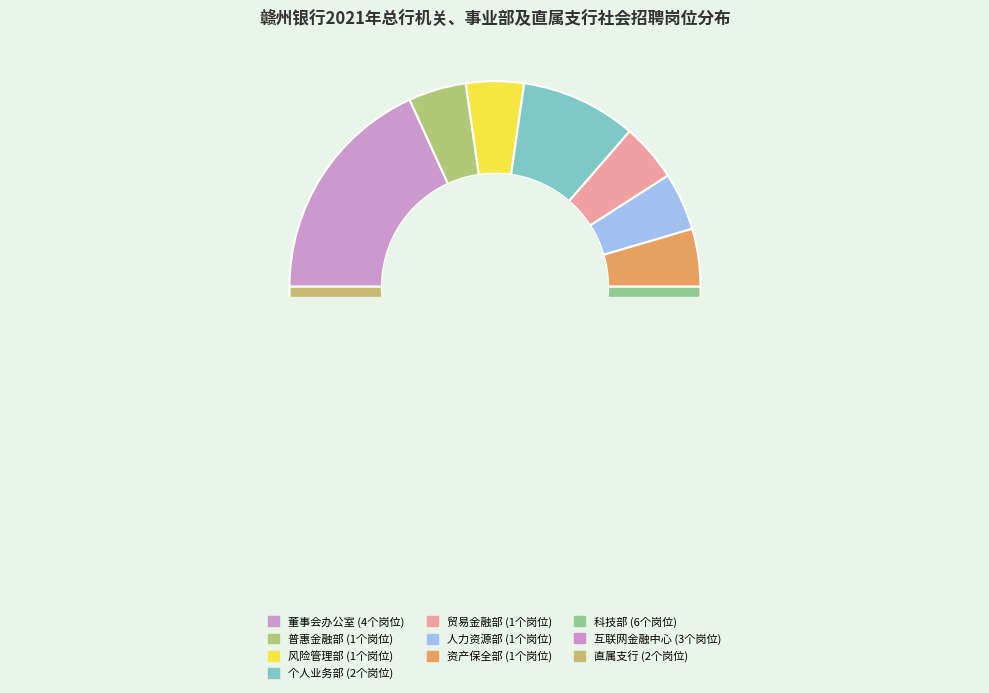

To the nearest percent, what portion does 贸易金融部 represent?

5%